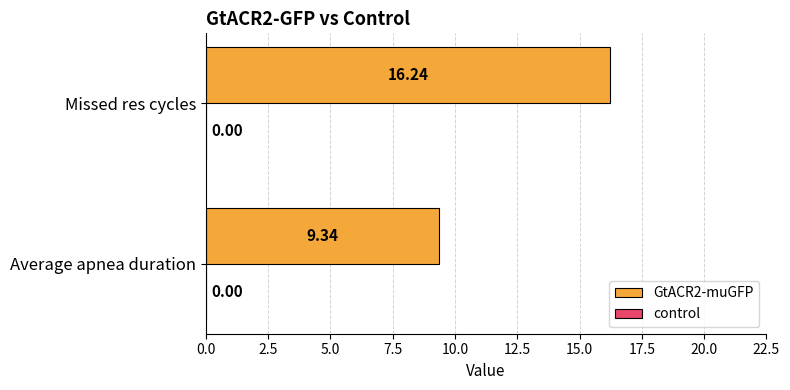

What is the difference between the values at Missed res cycles and Average apnea duration?

6.9